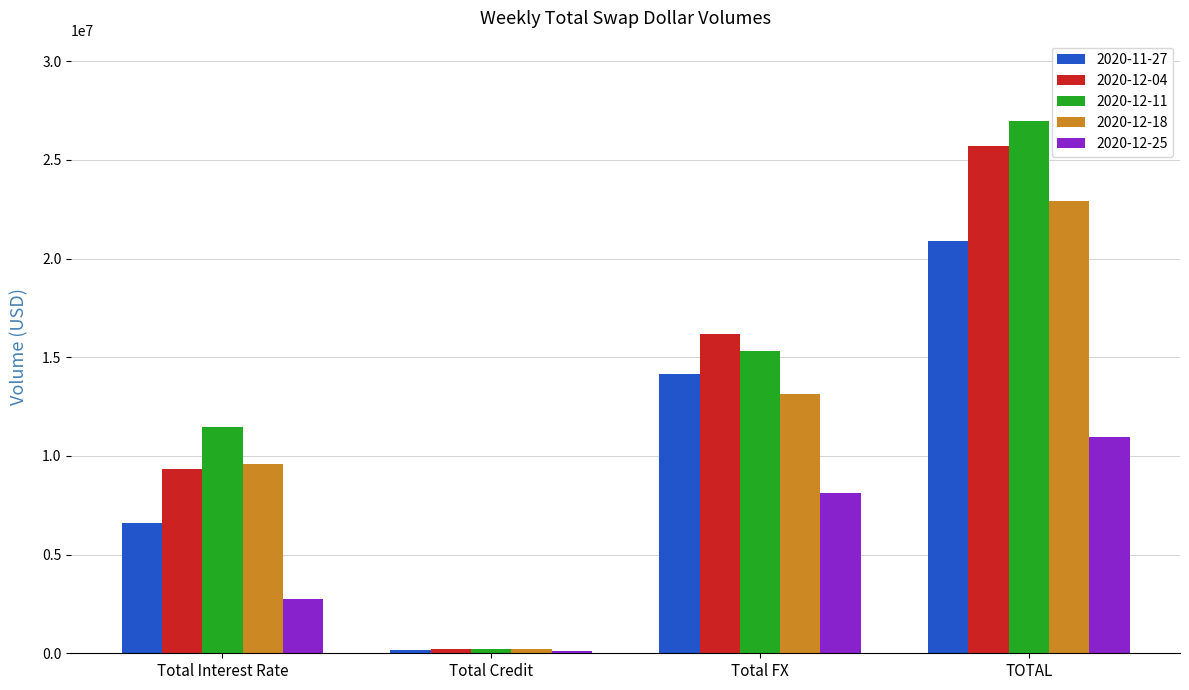

What is the difference between the maximum and minimum values in the 2020-11-27 series?

20755091